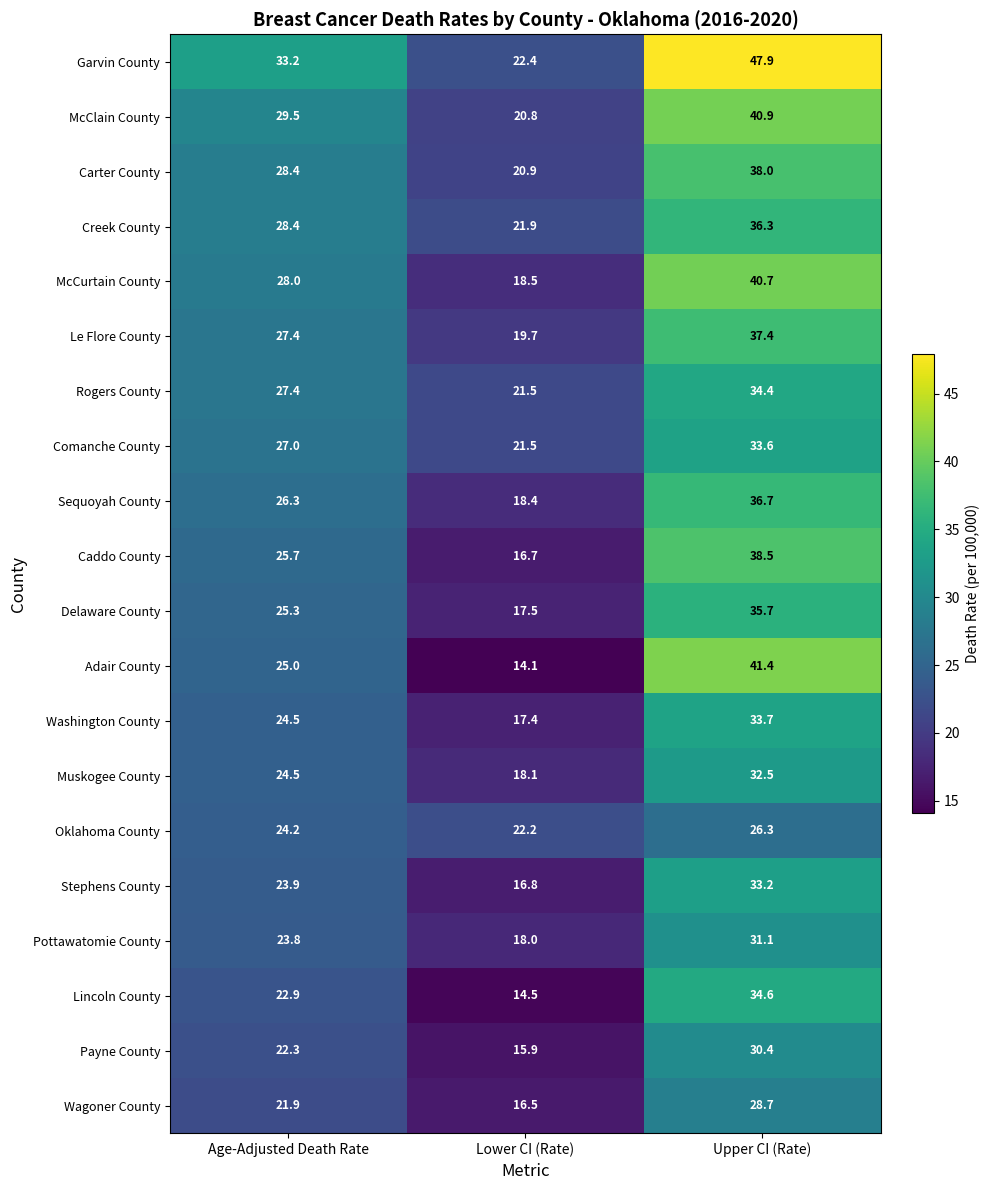

Which label corresponds to the largest value in the chart?

Upper CI (Rate)